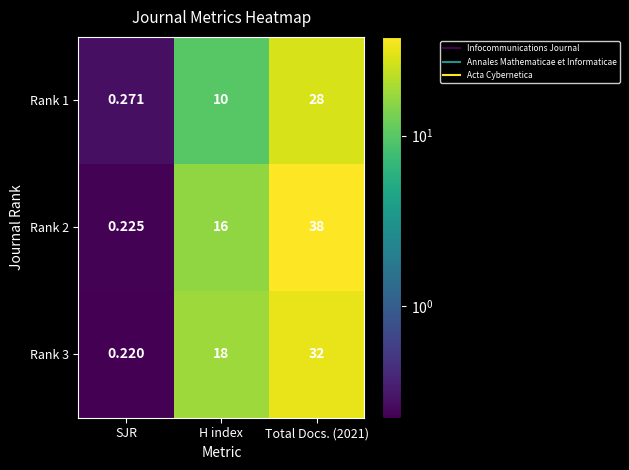

What is the greatest value displayed?

38.0